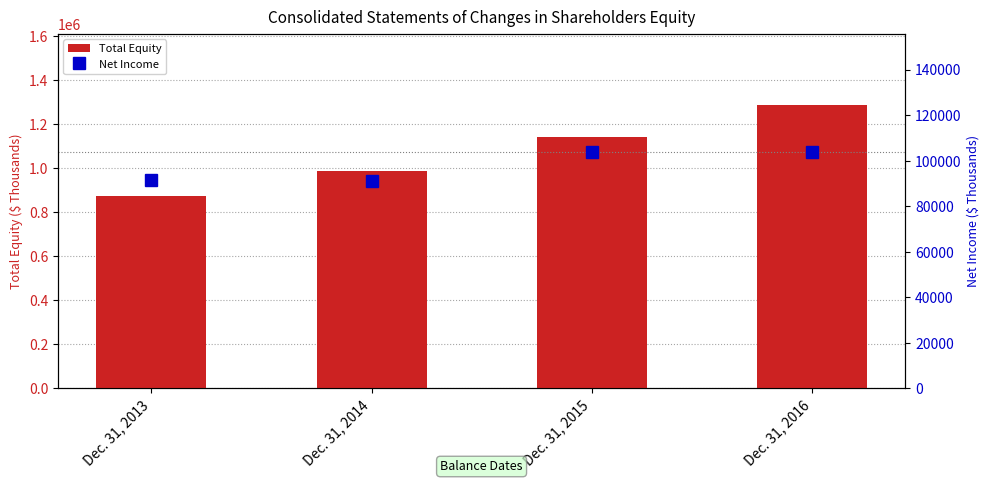

What are all the series names shown in the legend?

Total Equity, Net Income